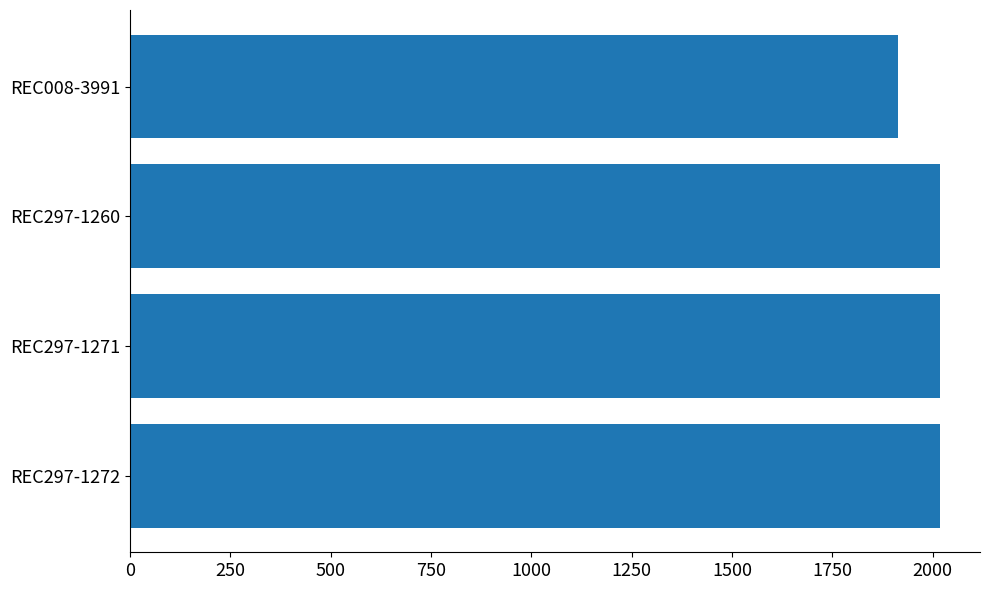

What is the change in value from REC297-1260 to REC008-3991?

-104